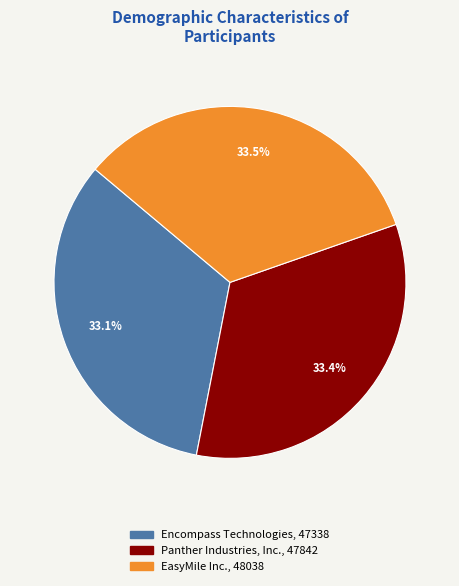

Rank the categories by value from lowest to highest.

Encompass Technologies, Panther Industries, Inc., EasyMile Inc.